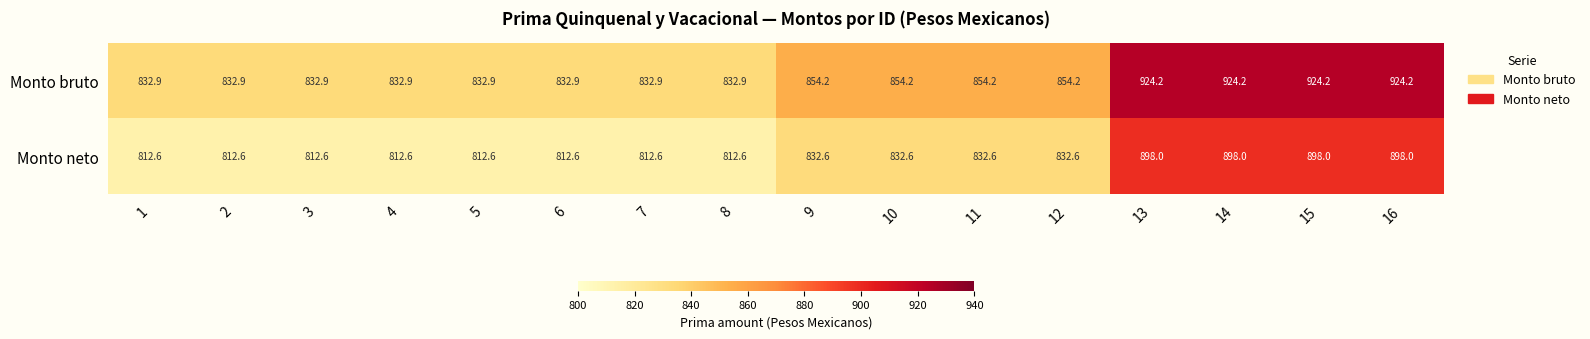

What is the sum of the Monto neto values at 2 and 1?

1625.2